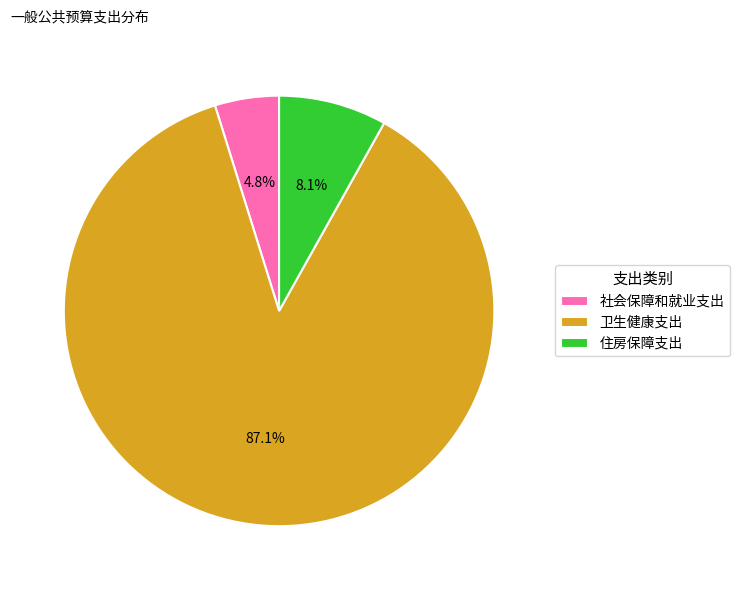

The 社会保障和就业支出 slice represents 5% of the pie. True or false?

True